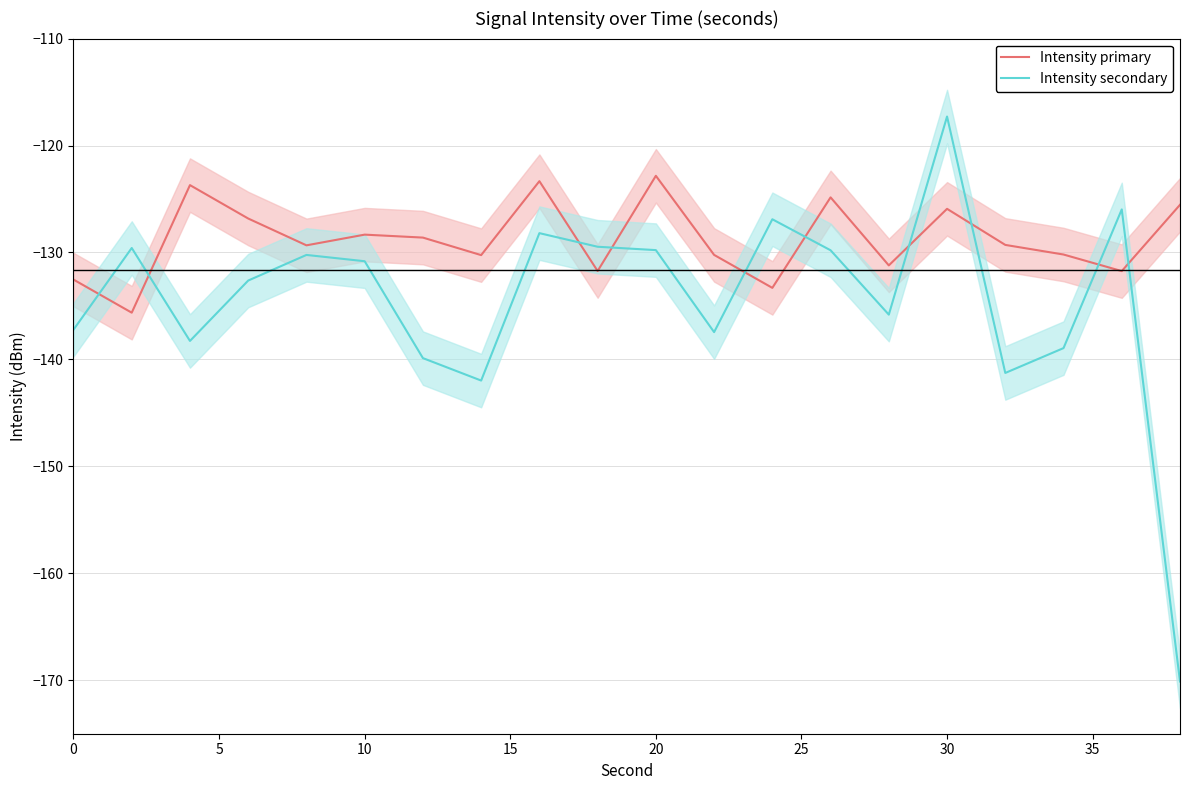

Which series has the largest total across all categories?

Intensity primary